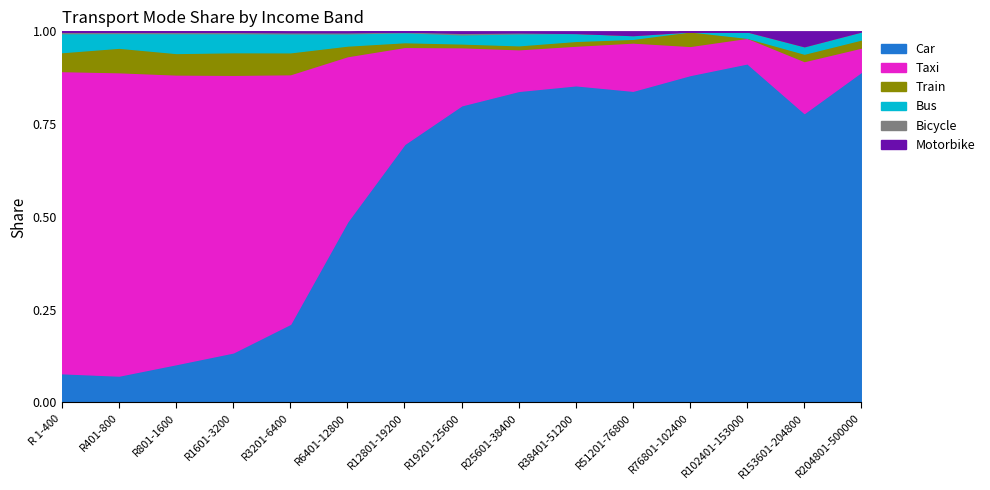

What is the difference between the maximum and minimum values in the Taxi series?

2491